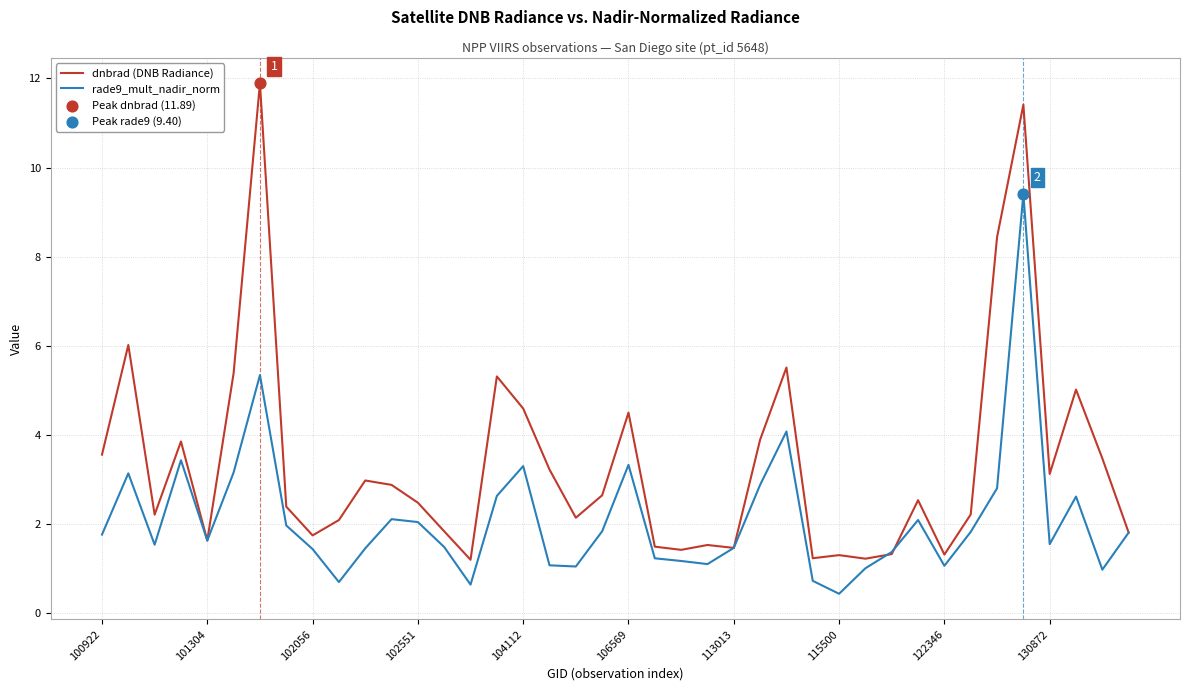

At how many categories does at least one series exceed 11?

2